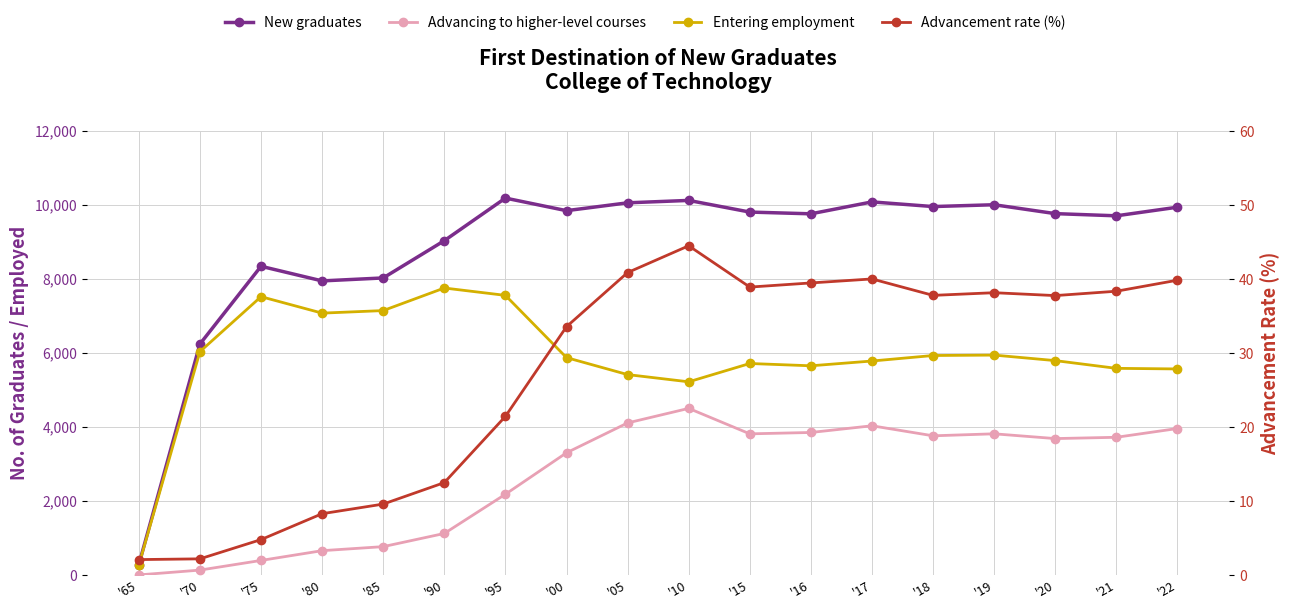

Is the value of Entering employment at '00 greater than the value of New graduates at '95?

No